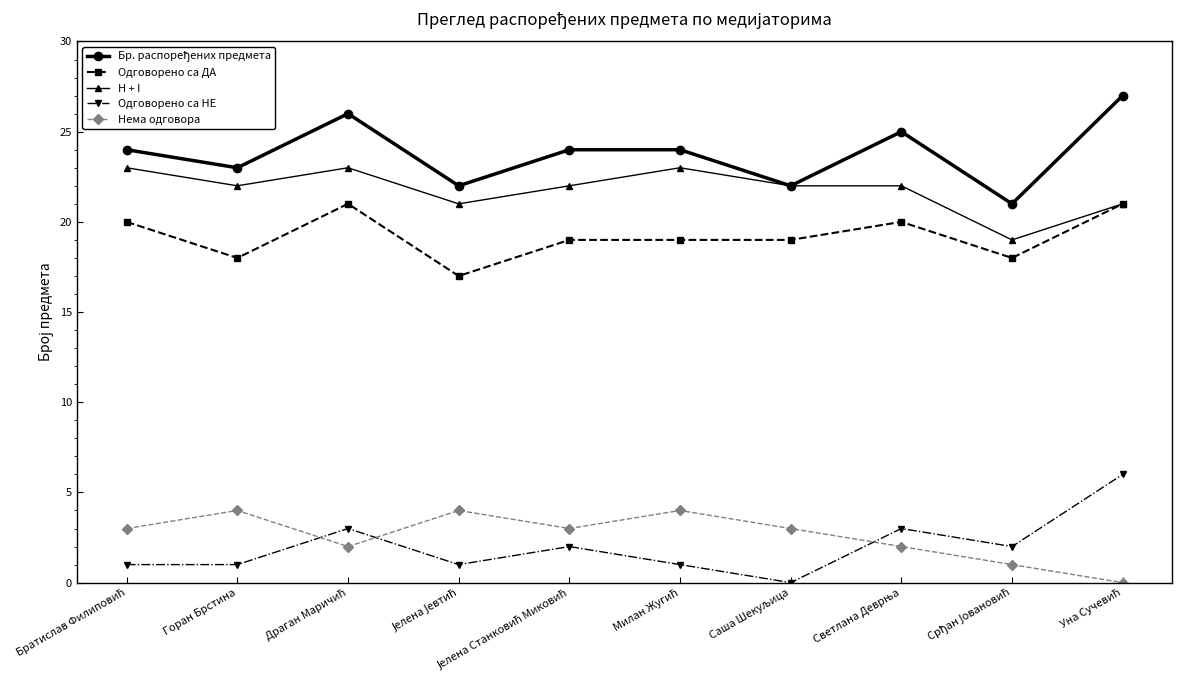

Is it true that Одговорено са ДА equals 18 at Горан Брстина?

True